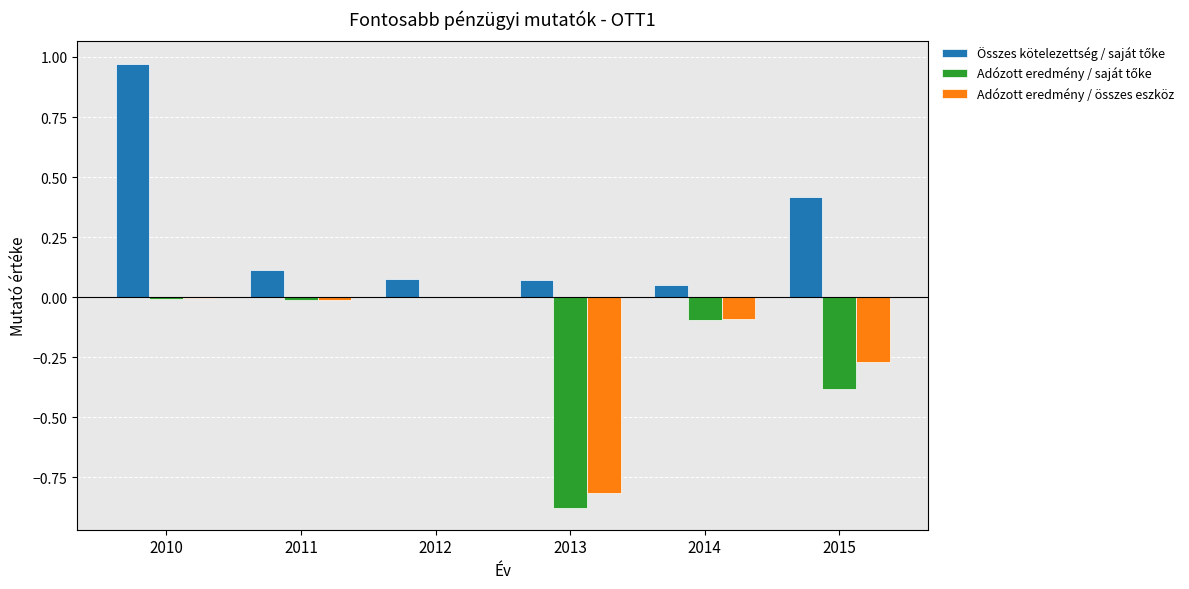

How many distinct data groups are displayed?

3